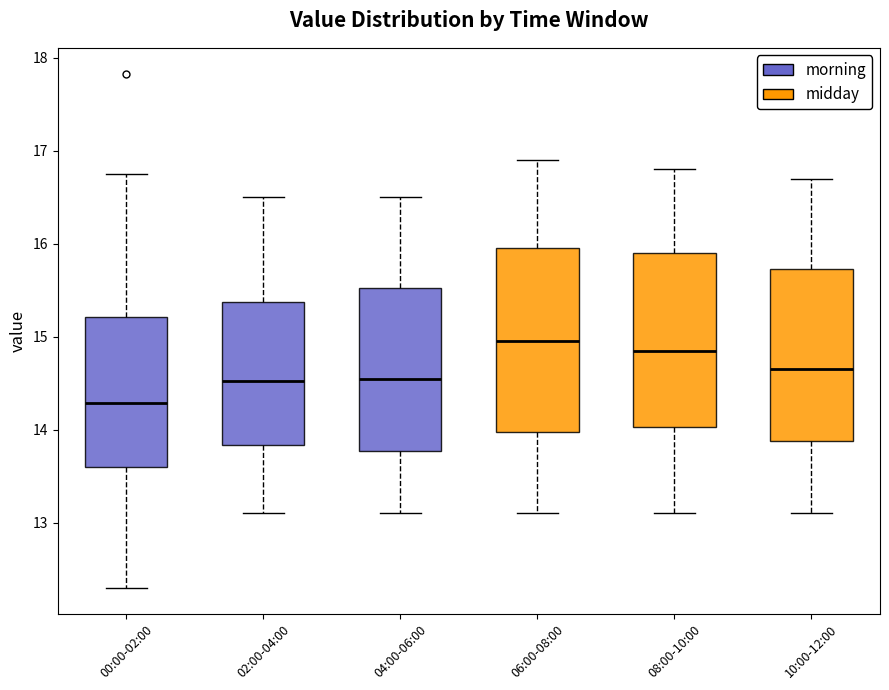

Reading left to right, read every box against the y-axis: the position of its median line, the range the box covers, and the ends of its whiskers. The values are not printed on the chart, so give them approximately, as read against the axis.

00:00-02:00: median 14.3, box 13.6 to 15.2, whiskers 12.3 to 16.8
02:00-04:00: median 14.5, box 13.8 to 15.4, whiskers 13.1 to 16.5
04:00-06:00: median 14.6, box 13.8 to 15.5, whiskers 13.1 to 16.5
06:00-08:00: median 15.0, box 14.0 to 16.0, whiskers 13.1 to 16.9
08:00-10:00: median 14.9, box 14.0 to 15.9, whiskers 13.1 to 16.8
10:00-12:00: median 14.7, box 13.9 to 15.7, whiskers 13.1 to 16.7